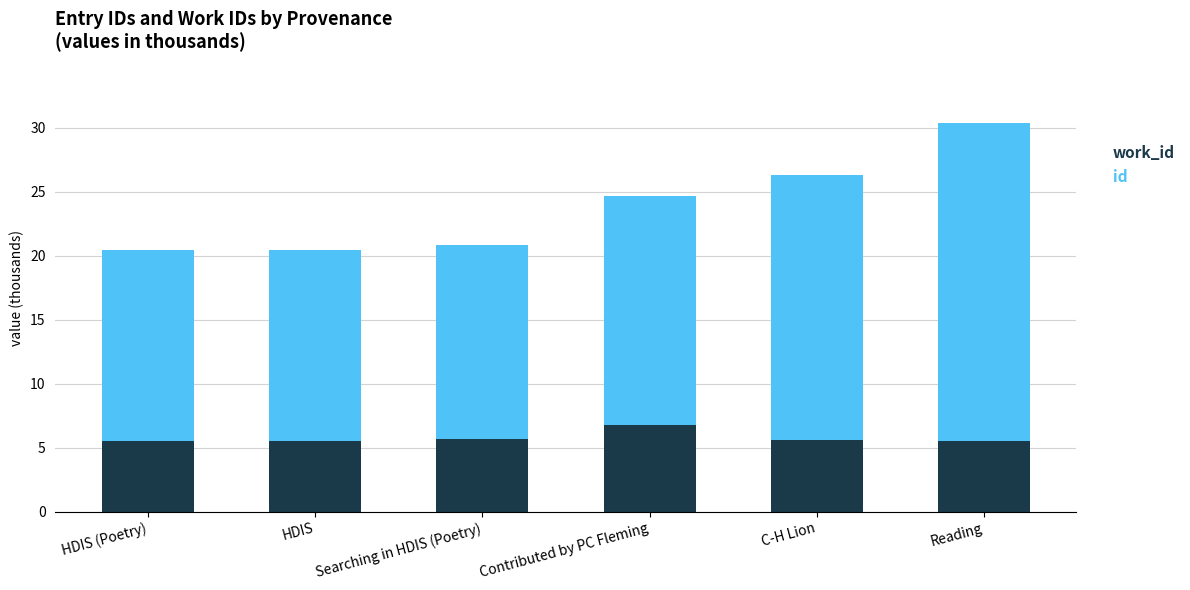

At which category is the sum across all series the highest?

Reading